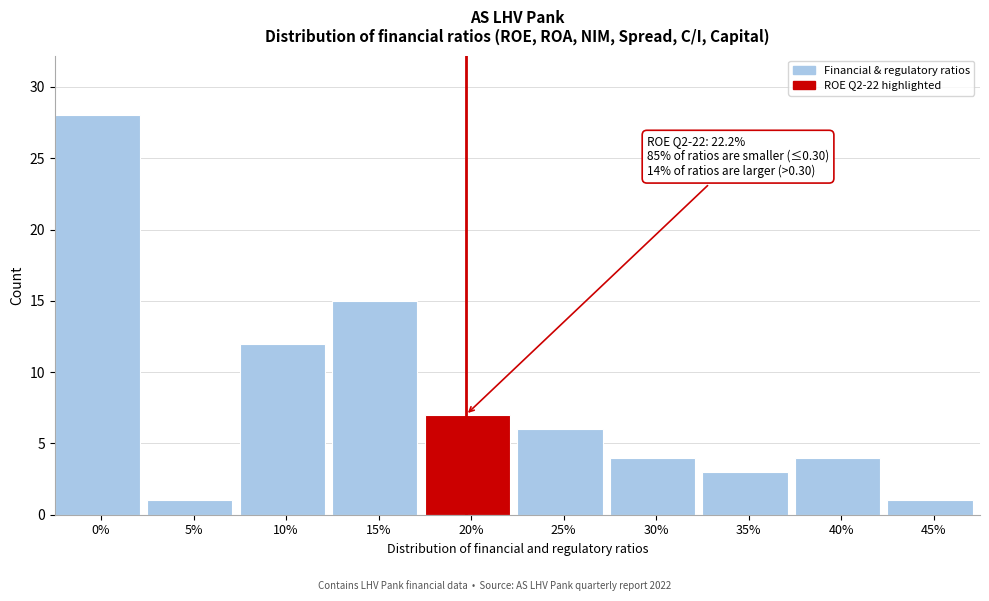

Reading left to right, list all the values displayed in this chart.

28	1	12	15	7	6	4	3	4	1